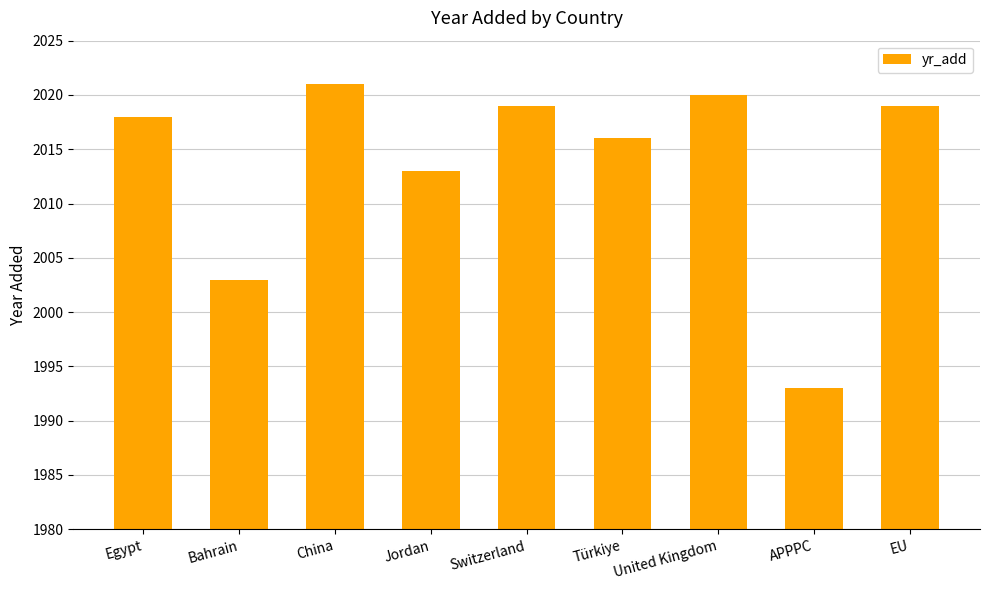

What is the difference between the maximum and minimum values?

28